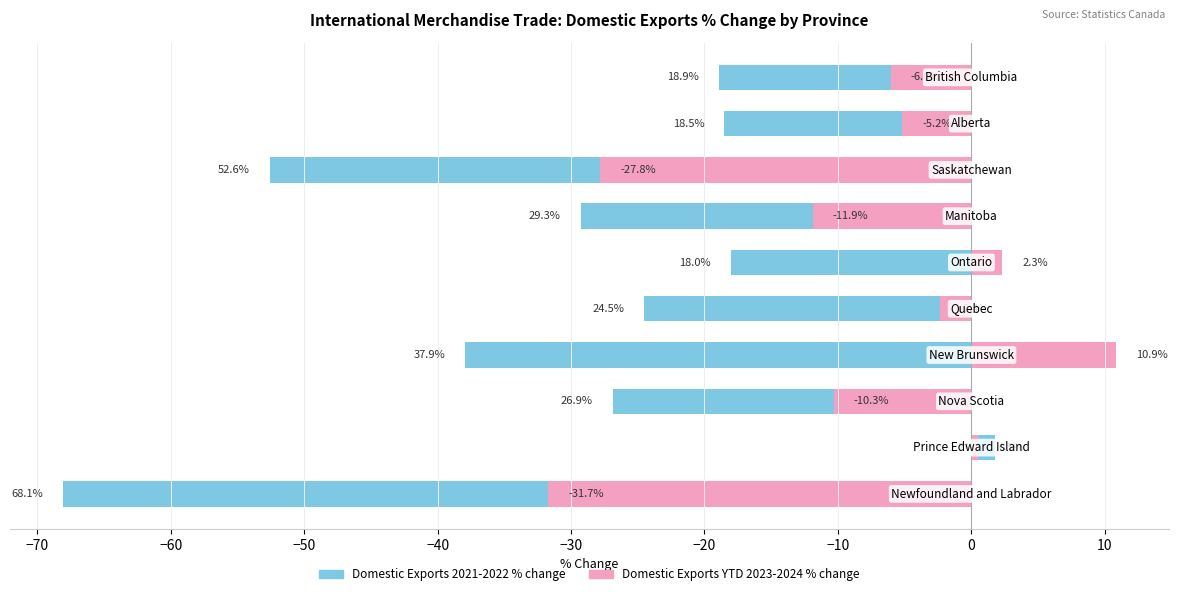

What is the value of the Domestic Exports 2021-2022 % change bar at the 1st from the left?

-68.1